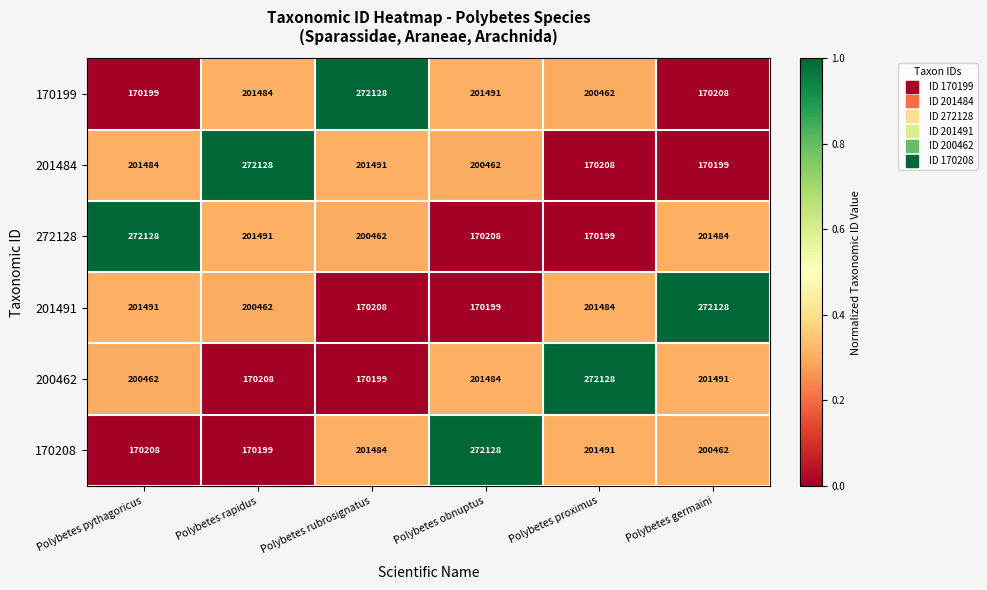

Between Polybetes rubrosignatus and Polybetes obnuptus, which series saw the biggest shift?

170208